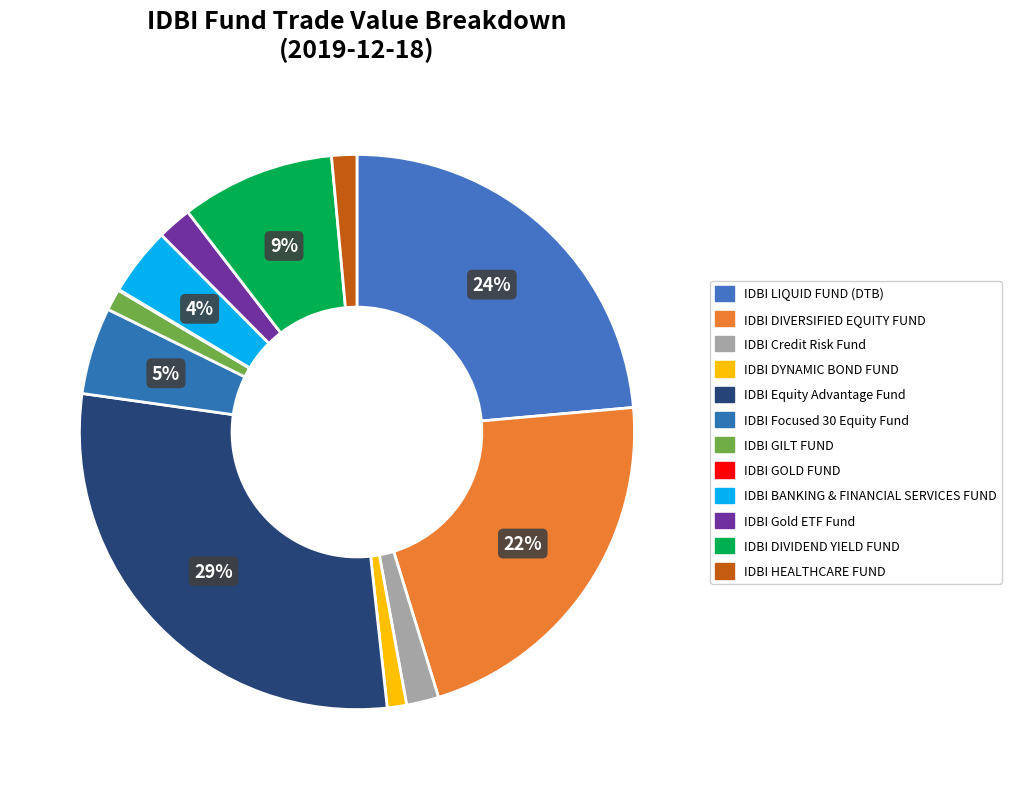

True or false: IDBI HEALTHCARE FUND accounts for 15% of the total.

False